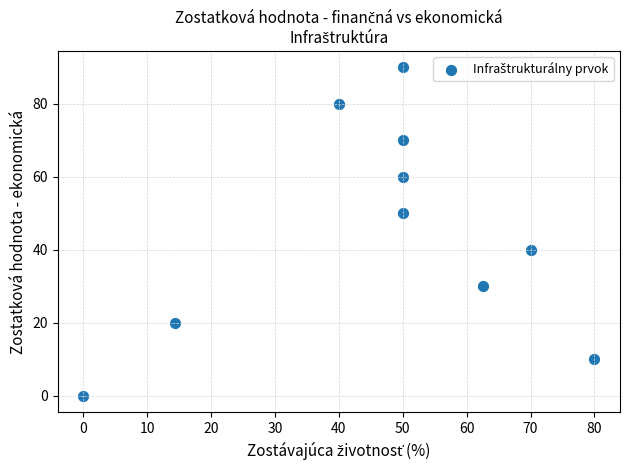

What is the range of Y values (max minus min)?

90